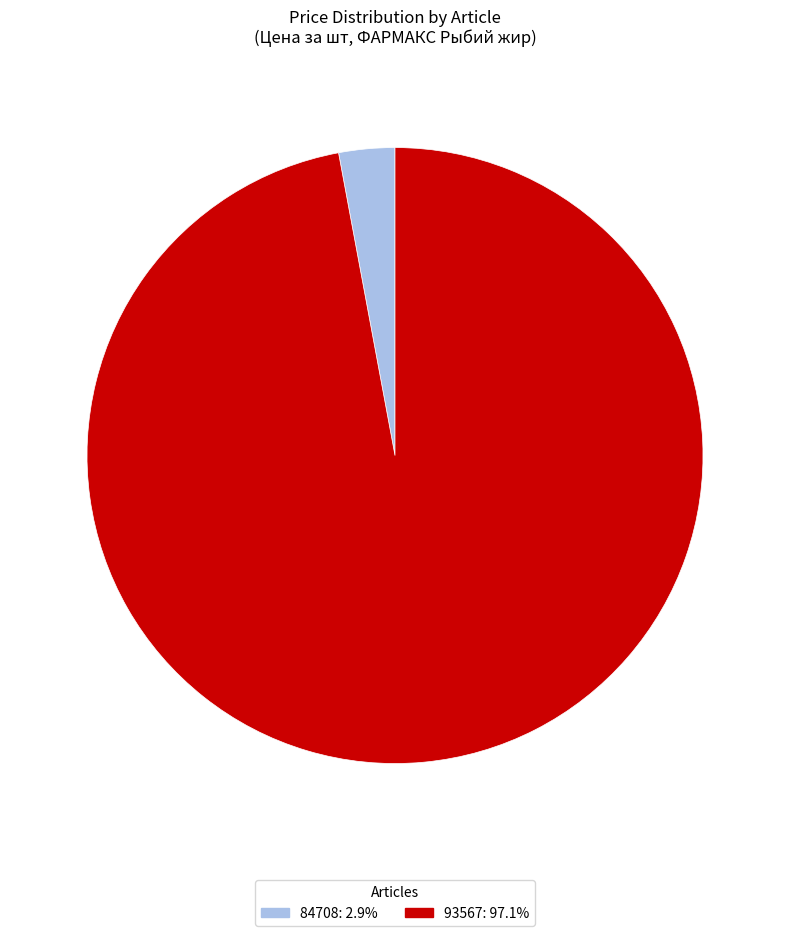

Rank the categories by value from highest to lowest.

93567, 84708